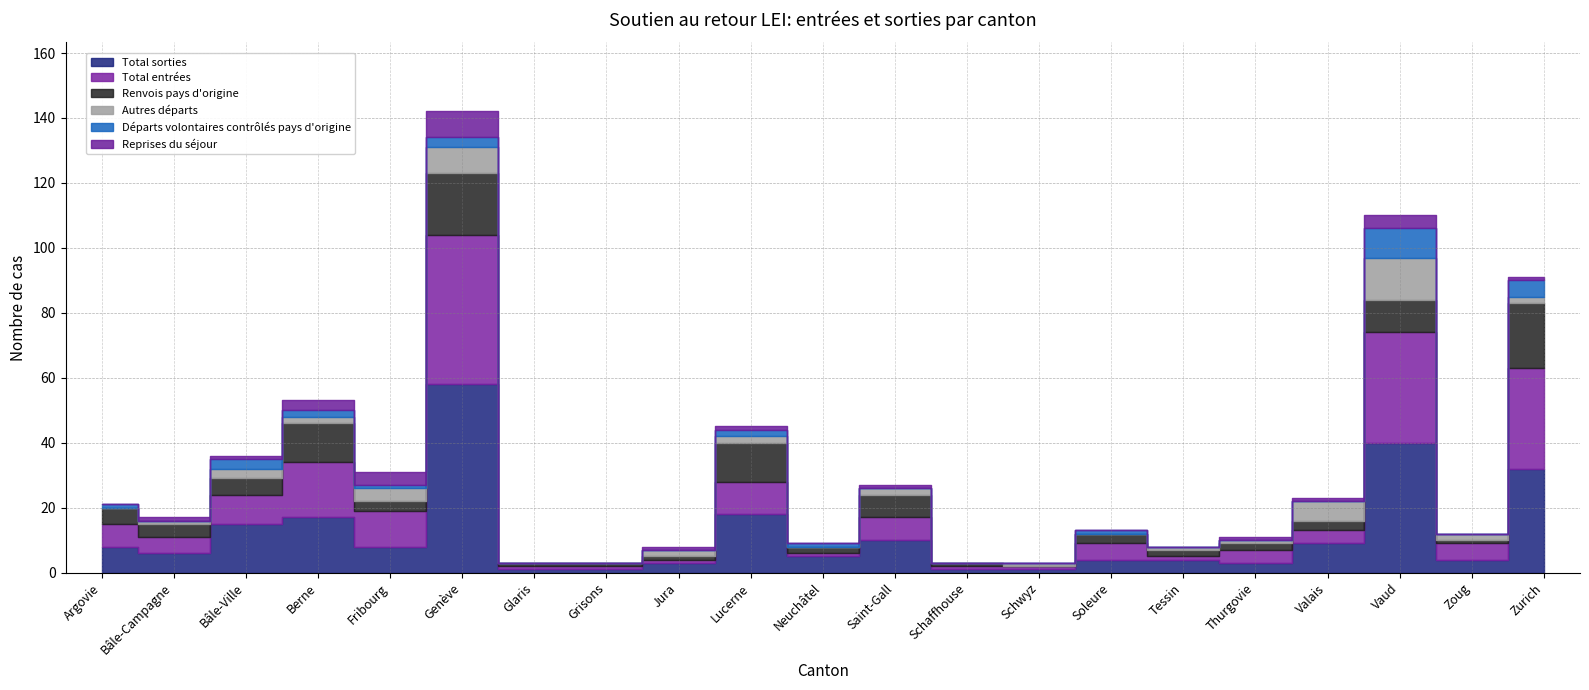

True or false: Reprises du séjour and Total entrées cross at least once.

False